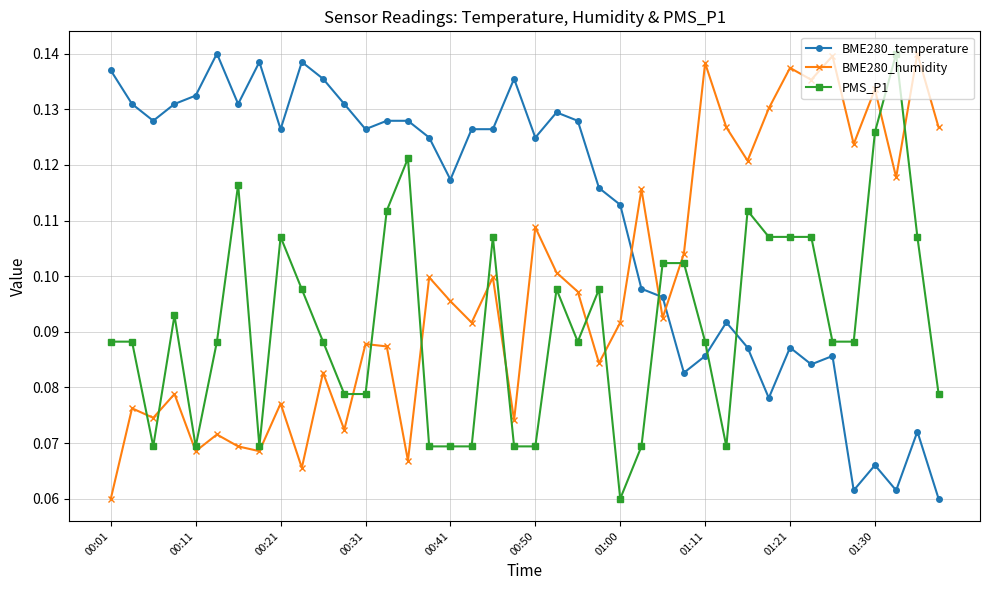

How many BME280_humidity values are between 0 and 1?

40